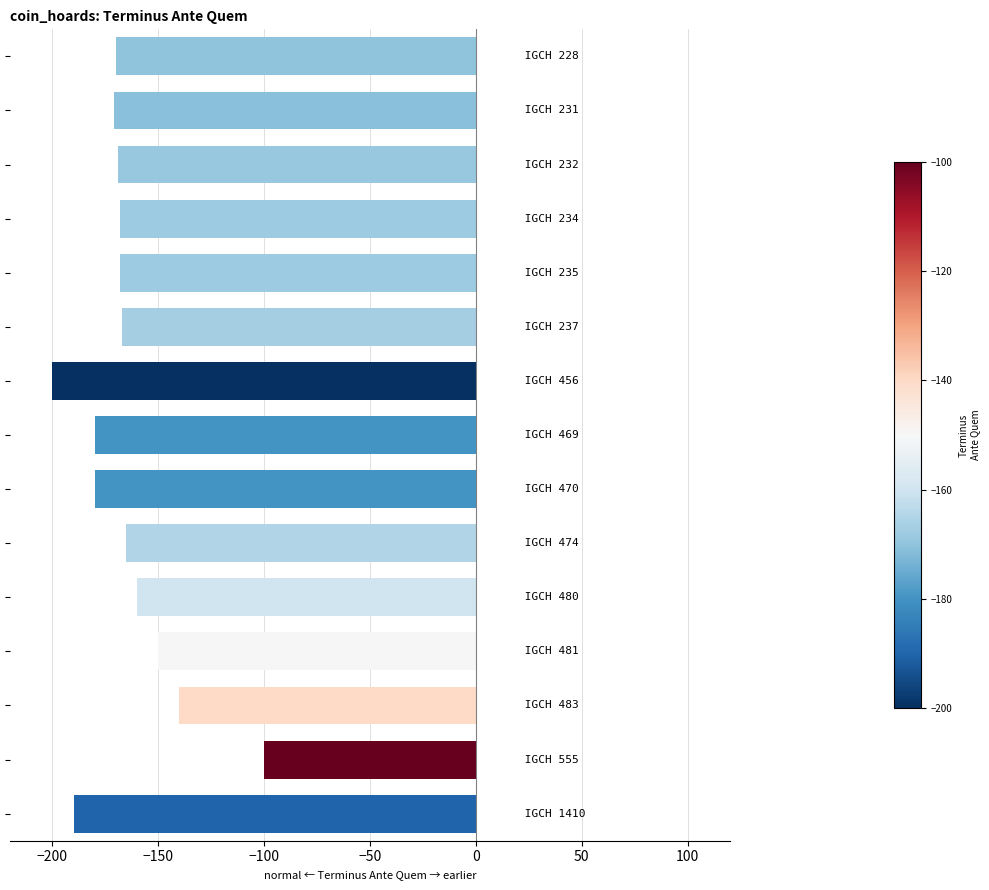

What is the minimum value shown in the chart?

-200